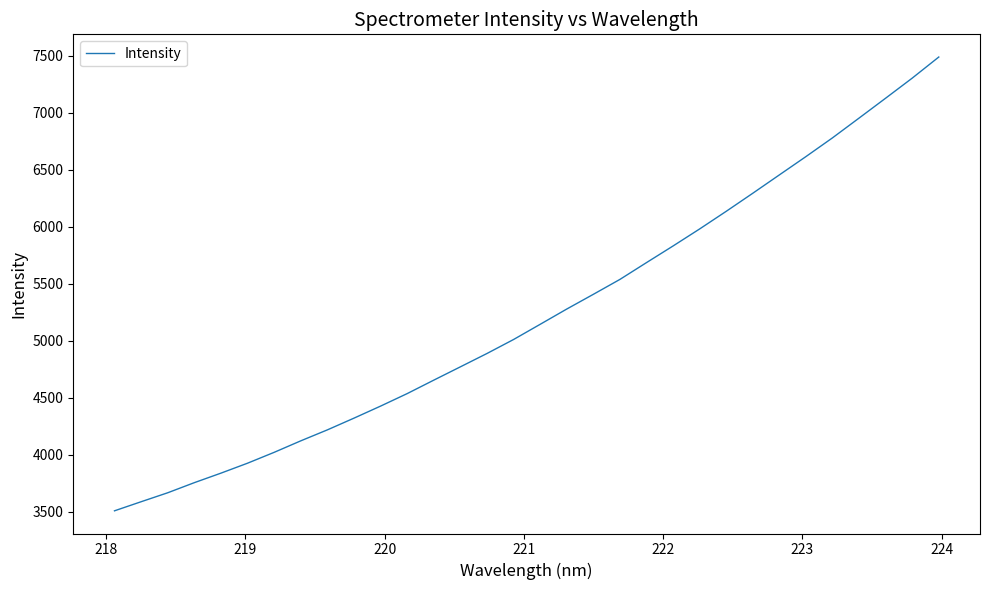

What is the difference between the maximum and minimum values?

3982.1